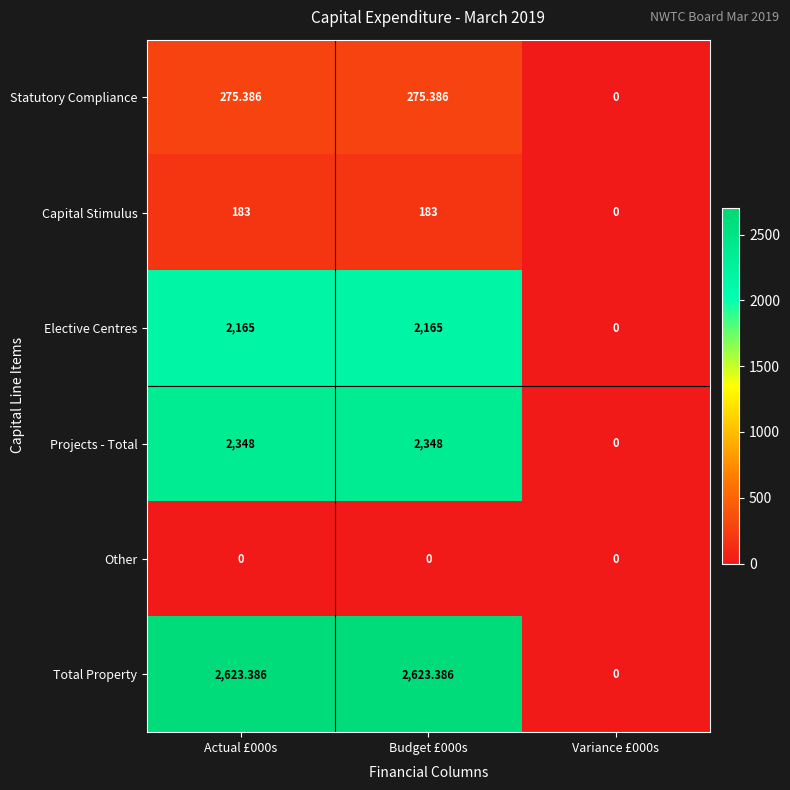

Which series has the widest spread of values?

Total Property